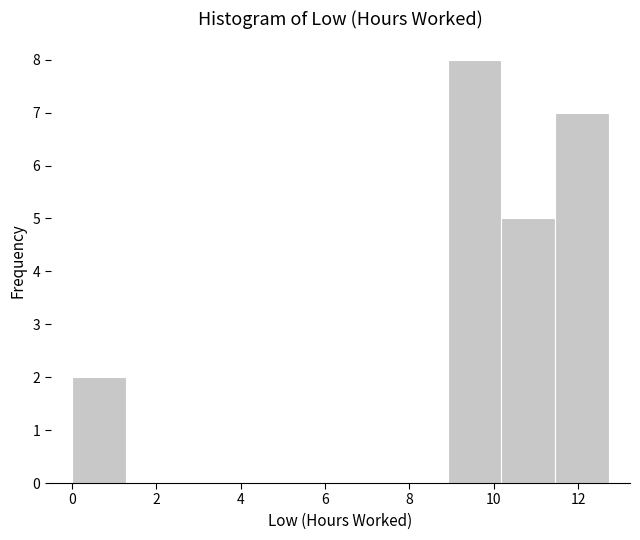

Reading left to right, transcribe this chart: for each bar, give the range it covers on the x-axis and its height. Neither the bar edges nor the heights are printed on the chart, so give them approximately, as read against the axes.

0.0 to 1.2: 2
1.2 to 2.6: 0
2.6 to 3.8: 0
3.8 to 5.0: 0
5.0 to 6.4: 0
6.4 to 7.6: 0
7.6 to 9.0: 0
9.0 to 10.2: 8
10.2 to 11.4: 5
11.4 to 12.8: 7